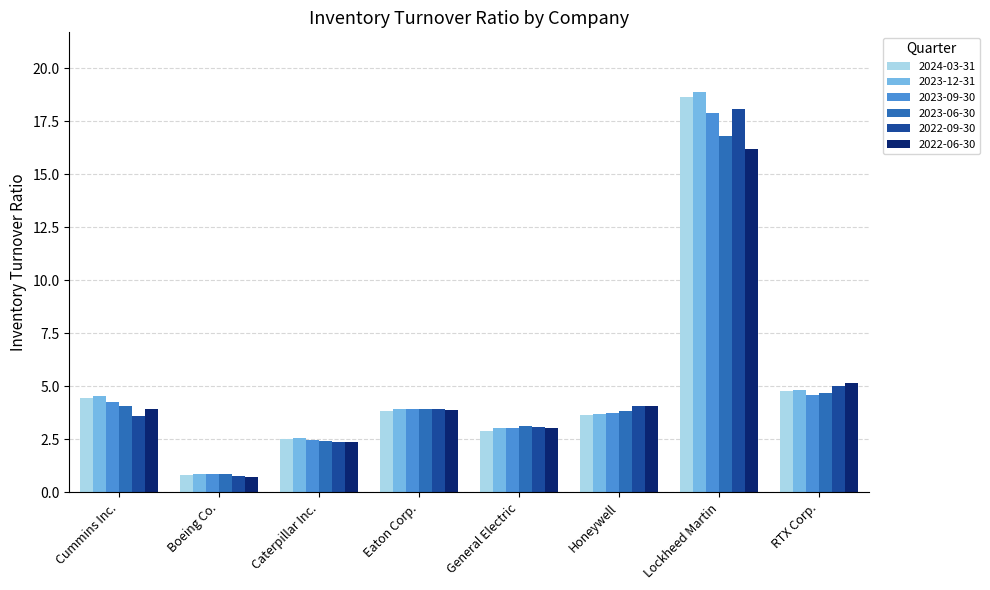

Is the value of 2022-06-30 at Eaton Corp. greater than the value of 2024-03-31 at Cummins Inc.?

No